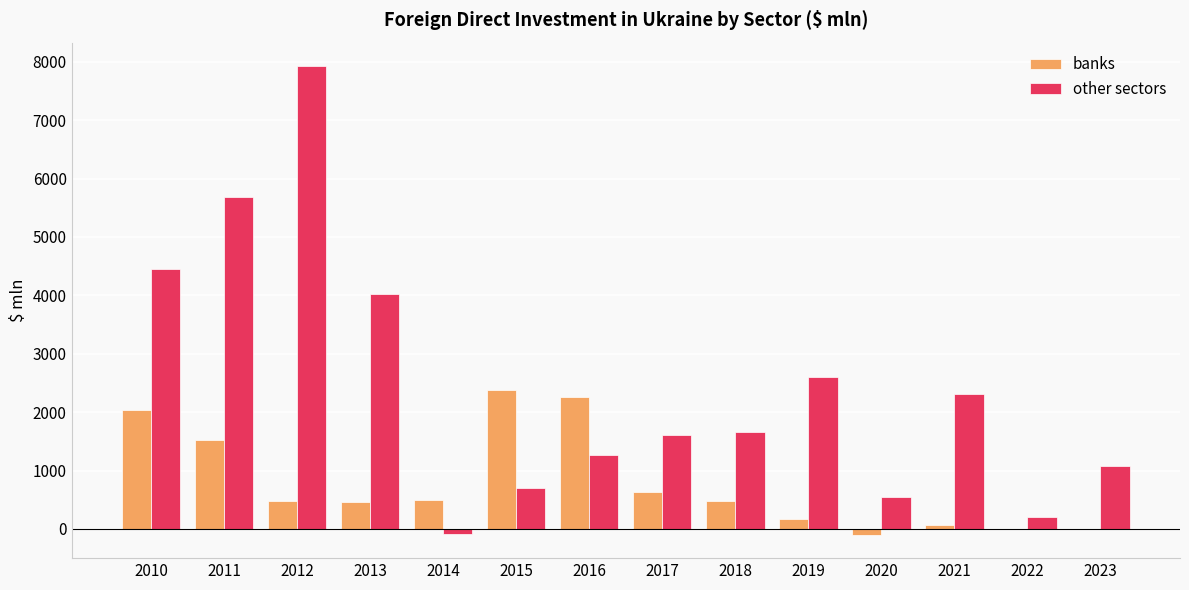

How many categories are shown in the chart?

14